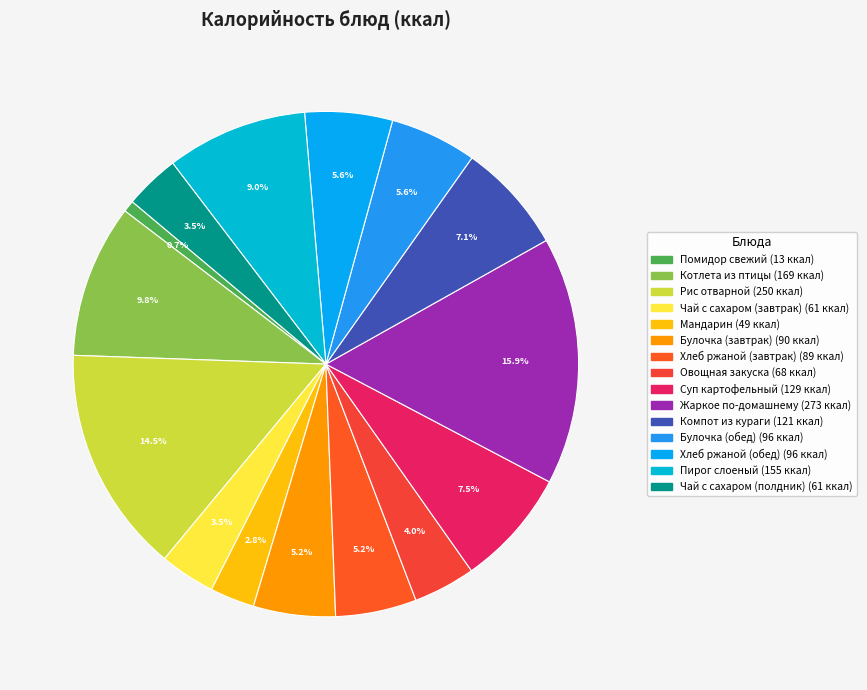

Combined, do Мандарин and Рис отварной account for over 50%?

No